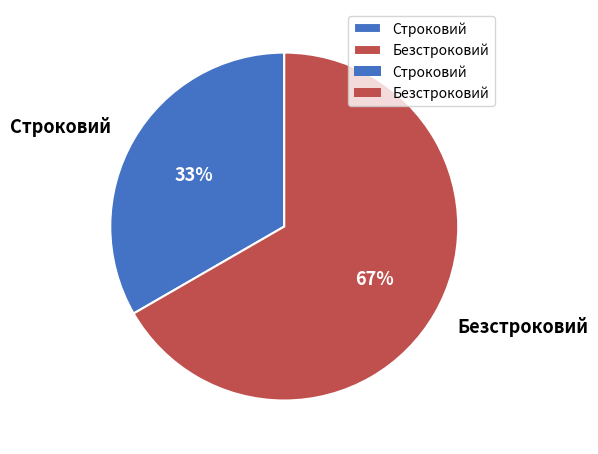

How many slices are in this pie chart?

2